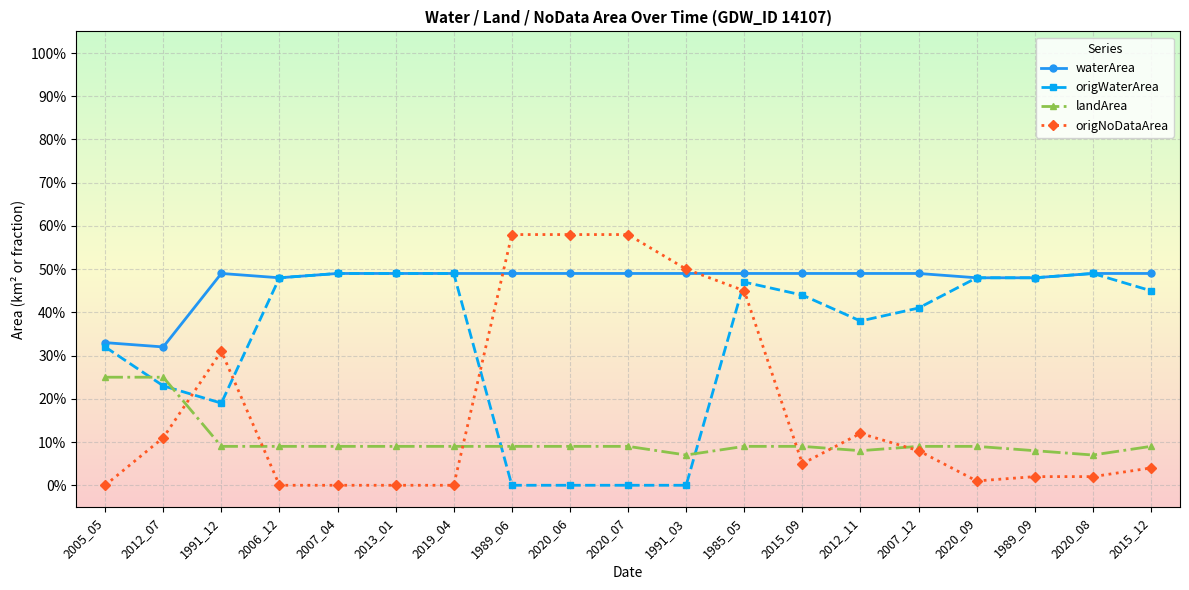

What are all the series names shown in the legend?

waterArea, origWaterArea, landArea, origNoDataArea